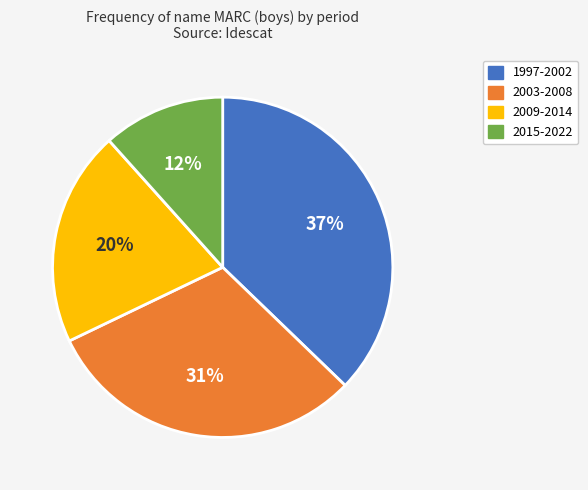

Which category has the biggest portion of the pie?

1997-2002